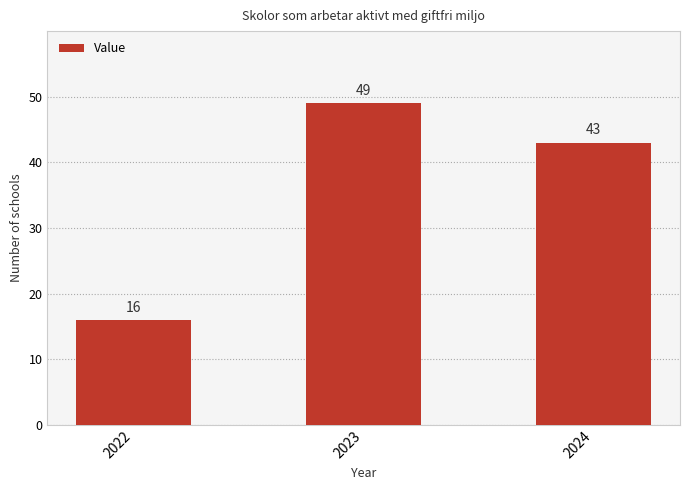

Rank the categories by value from highest to lowest.

2023, 2024, 2022